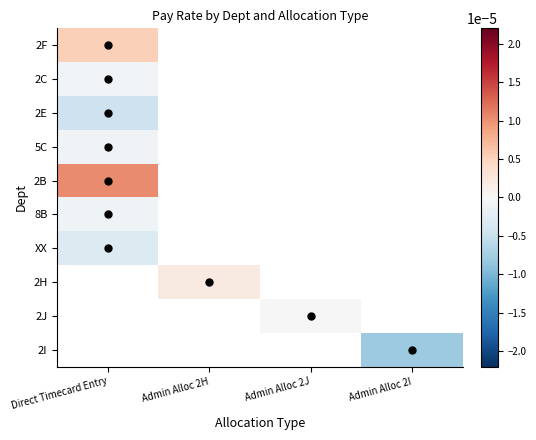

How many categories are shown in the chart?

4